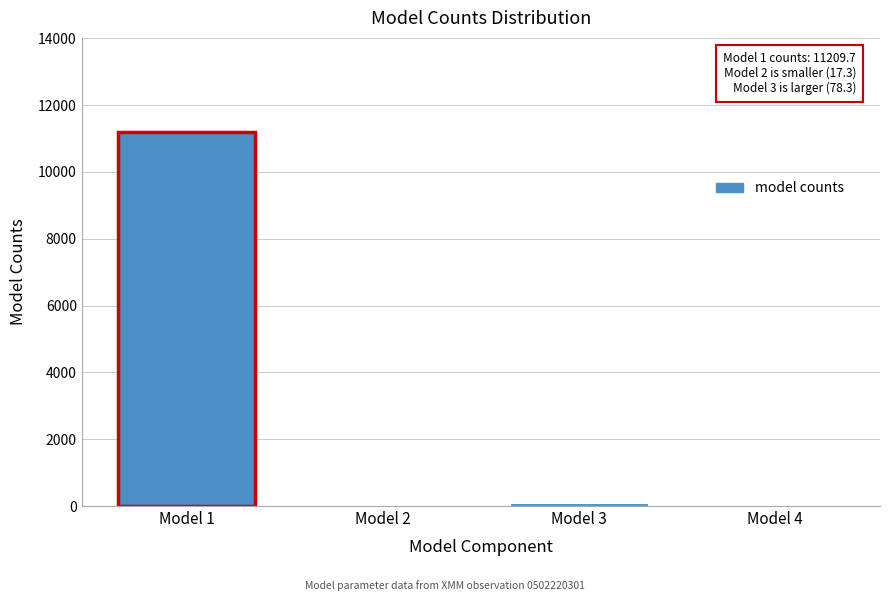

Which category has the highest value across all series?

Model 1